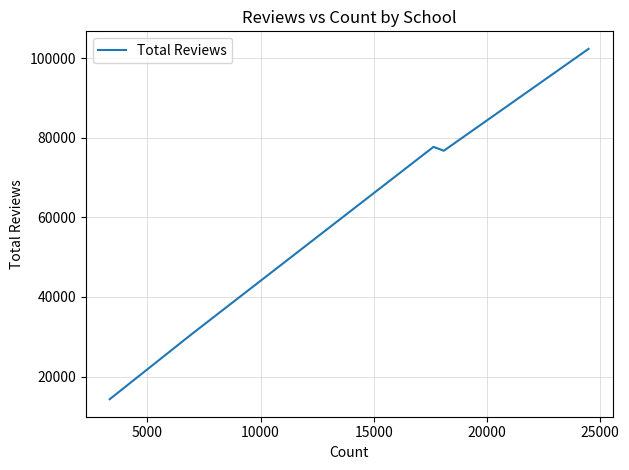

How many data points does each series have?

5